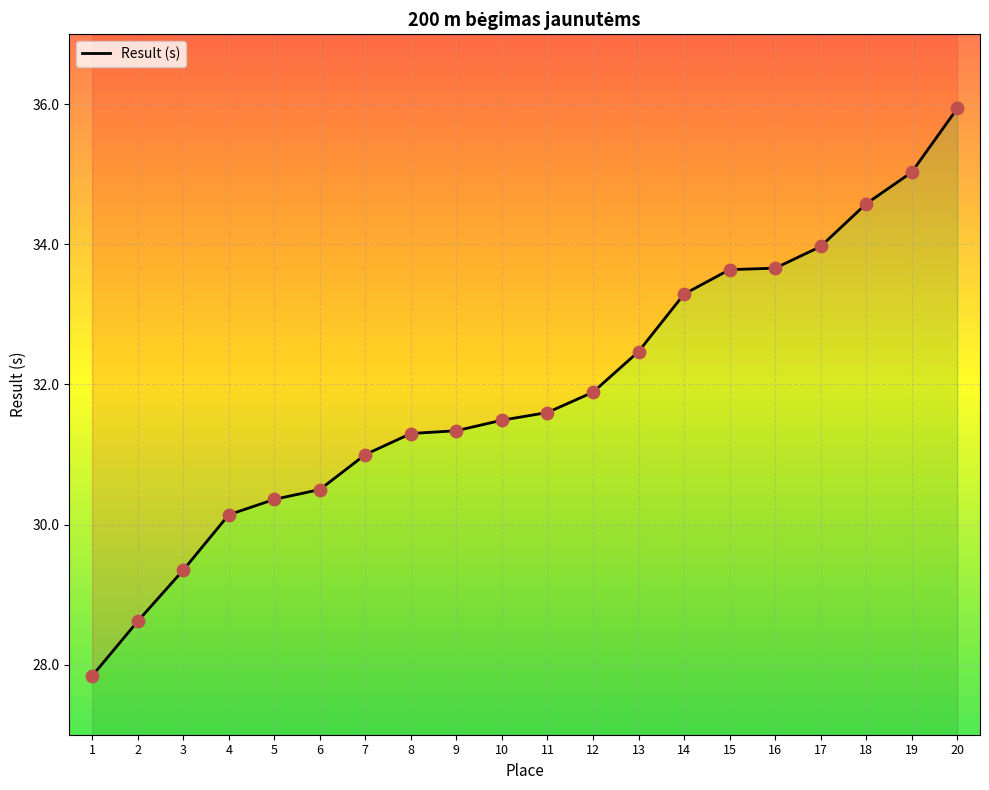

What is the ratio of the value at 7 to the value at 5?

1.0